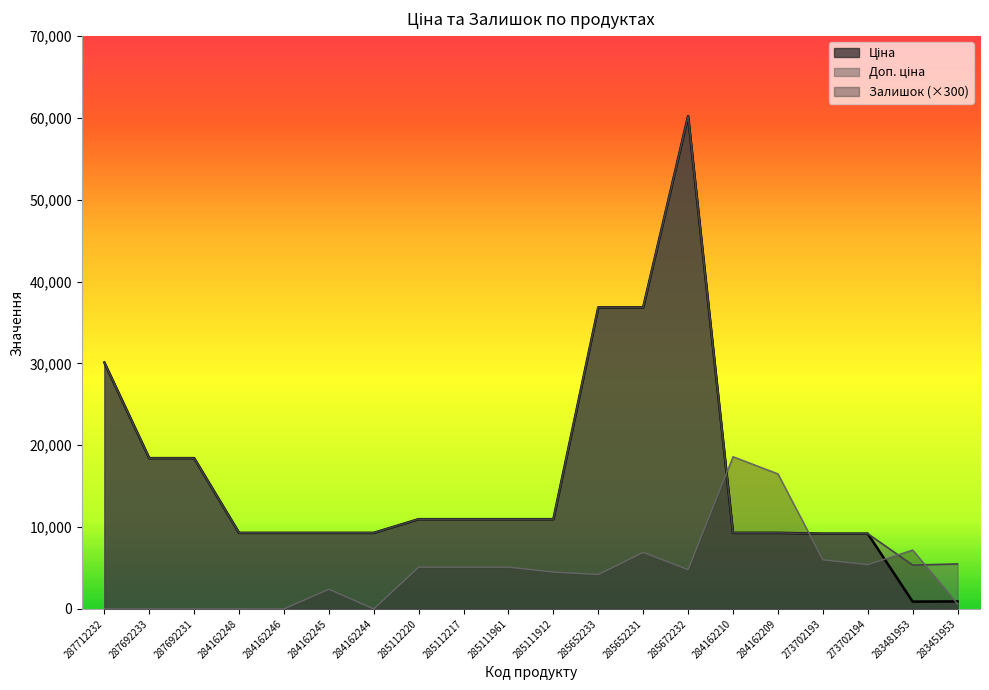

Which series has the widest spread of values?

Ціна